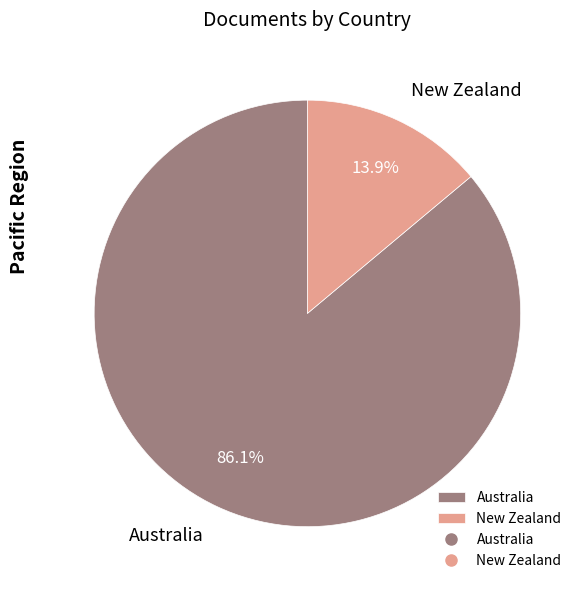

Combined, do New Zealand and Australia account for over 50%?

Yes